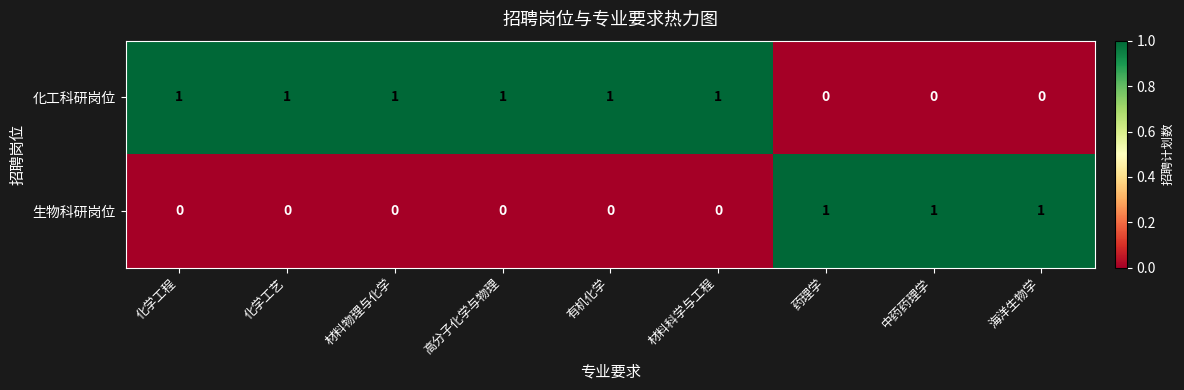

Reading right to left, extract all data points from this chart.

化工科研岗位: 海洋生物学=0	中药药理学=0	药理学=0	材料科学与工程=1	有机化学=1	高分子化学与物理=1	材料物理与化学=1	化学工艺=1	化学工程=1
生物科研岗位: 海洋生物学=1	中药药理学=1	药理学=1	材料科学与工程=0	有机化学=0	高分子化学与物理=0	材料物理与化学=0	化学工艺=0	化学工程=0